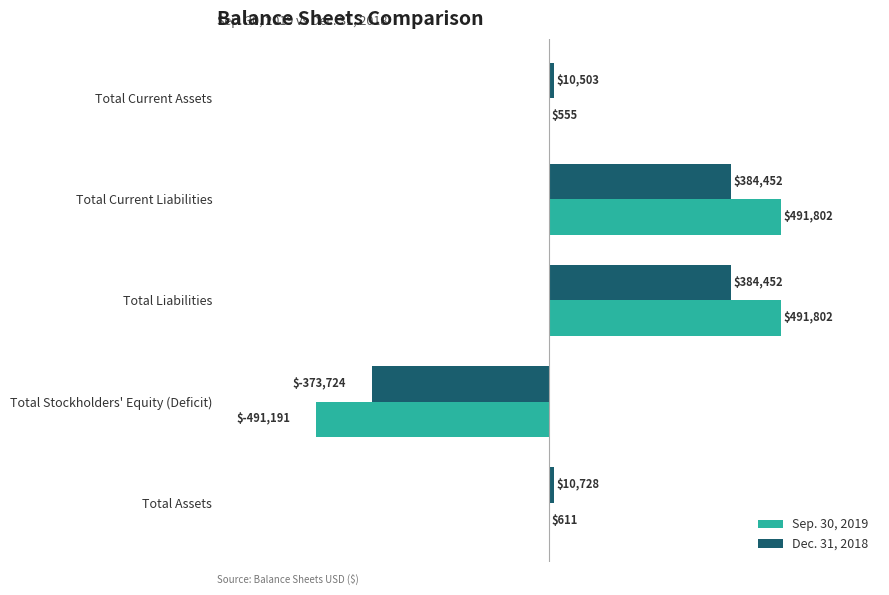

Between Total Current Assets and Total Current Liabilities, which series saw the biggest shift?

Sep. 30, 2019